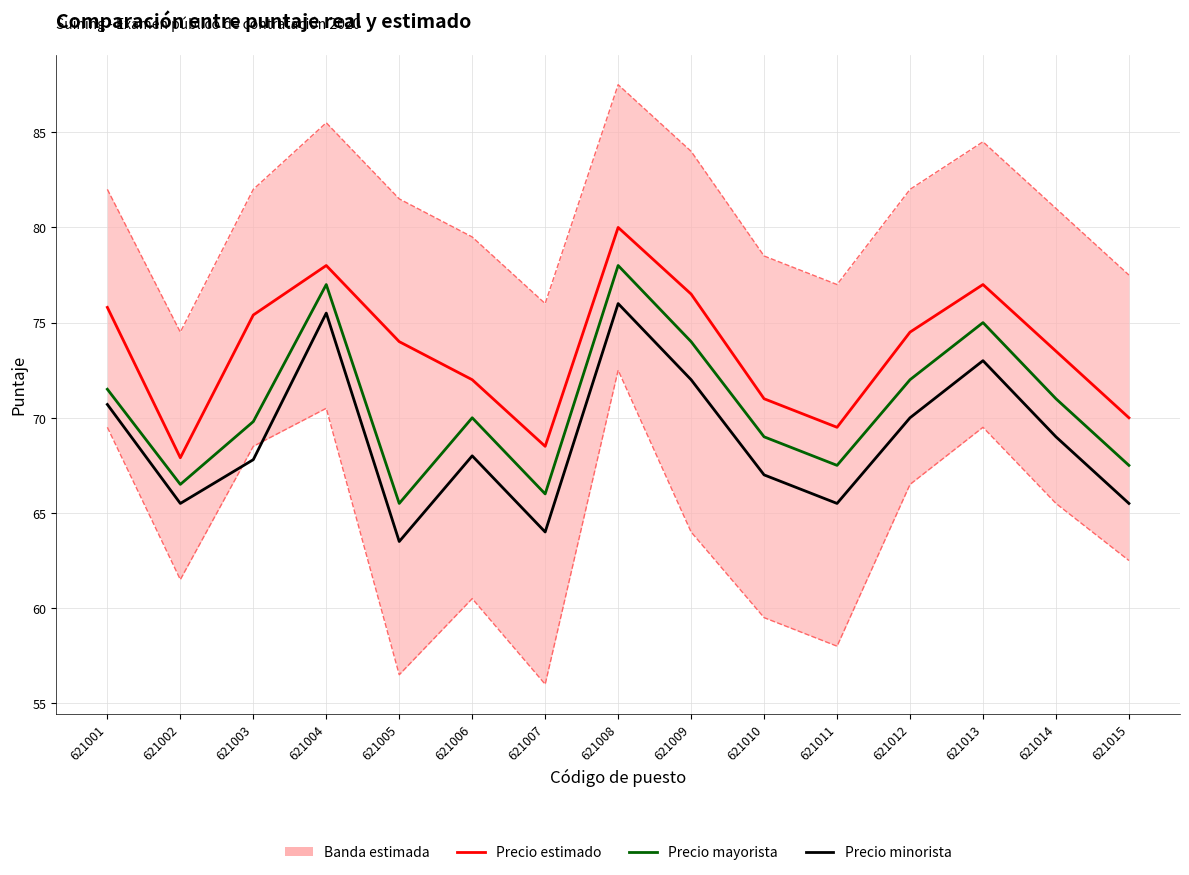

How many interior local valleys does the Precio estimado series have?

3